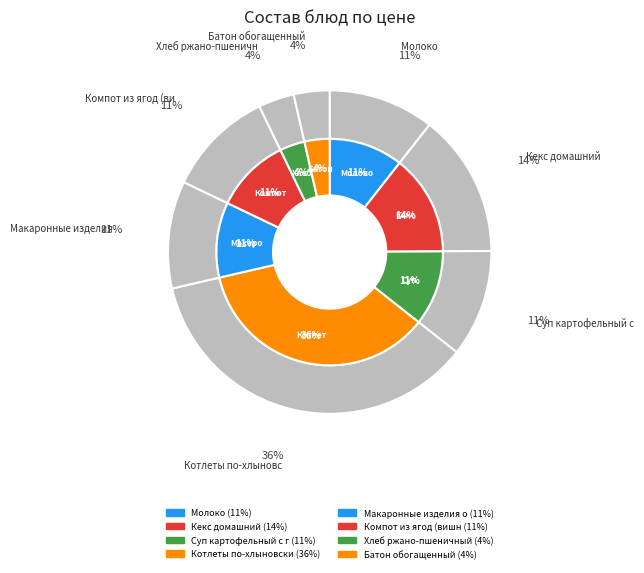

Is the sum of Кекс домашний and Компот из ягод (вишня) greater than half?

No